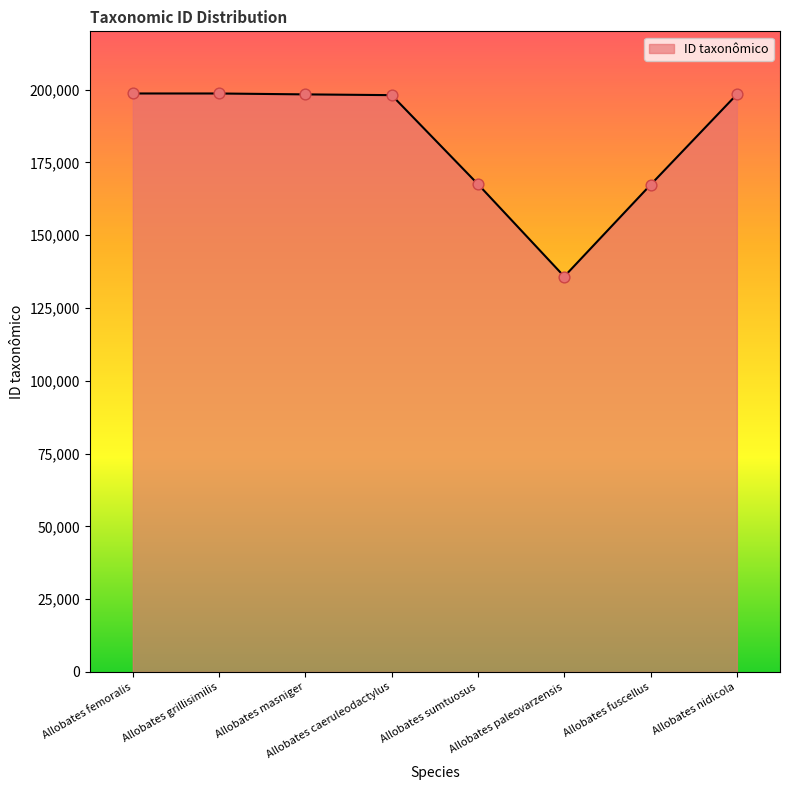

What is the change in value from Allobates masniger to Allobates nidicola?

-3